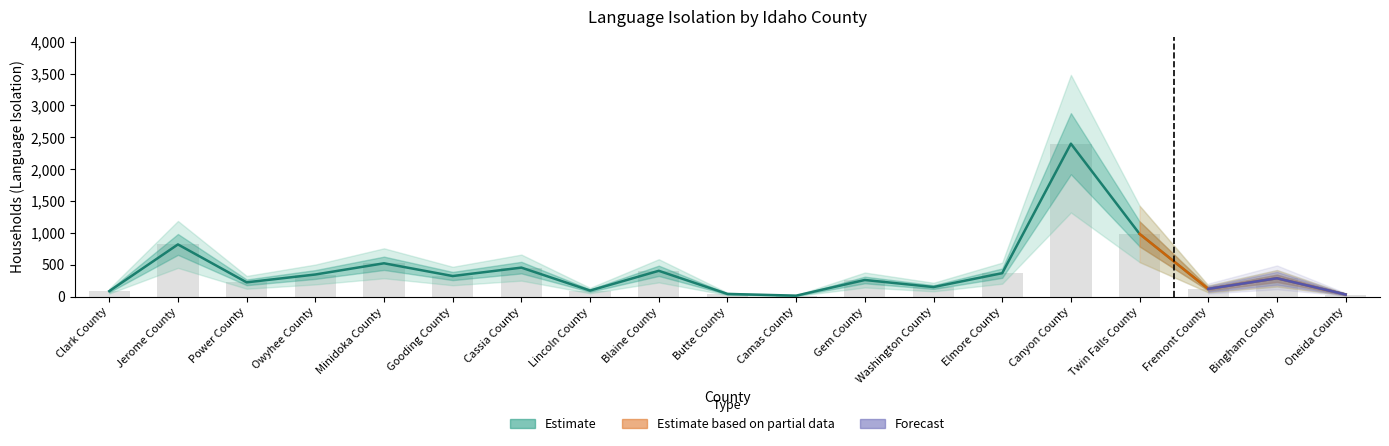

The value at Twin Falls County is 983. True or false?

True